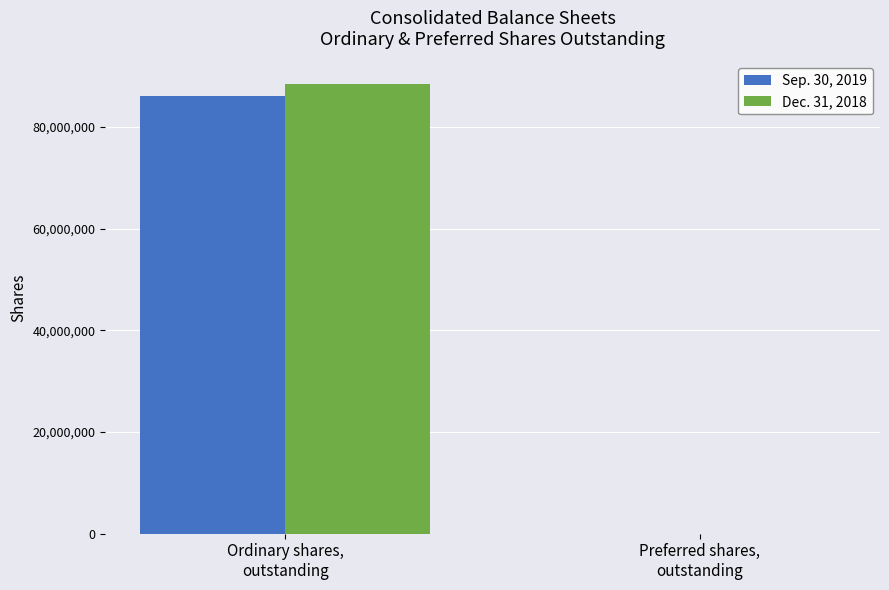

Count the number of categories in the chart.

2